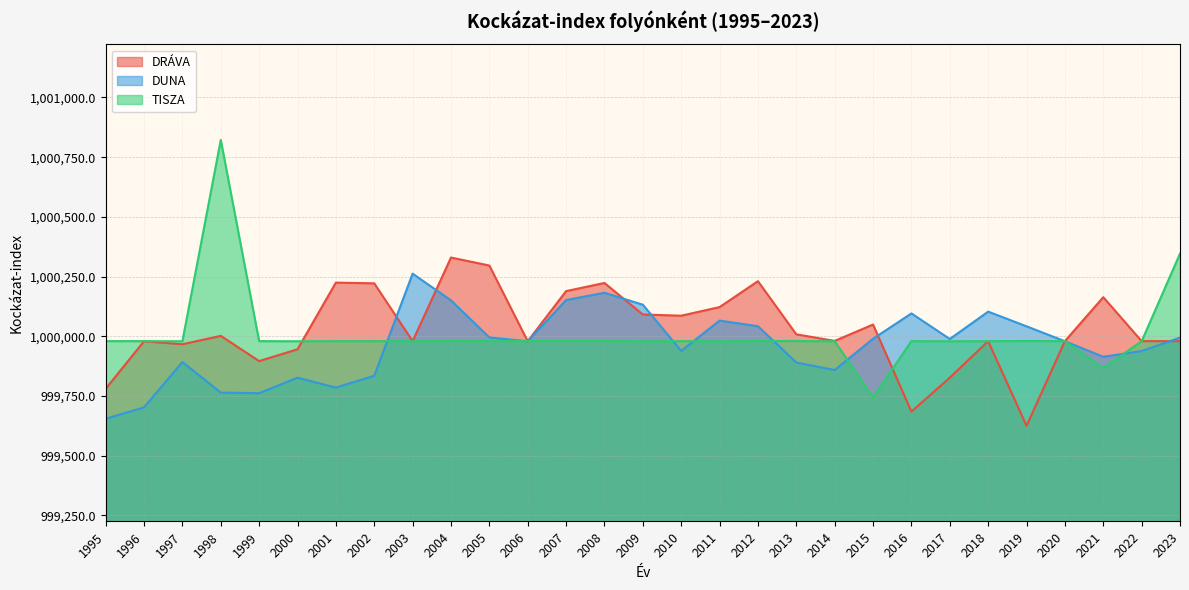

What is the difference between the DRÁVA values at 2020 and 2011?

142.5